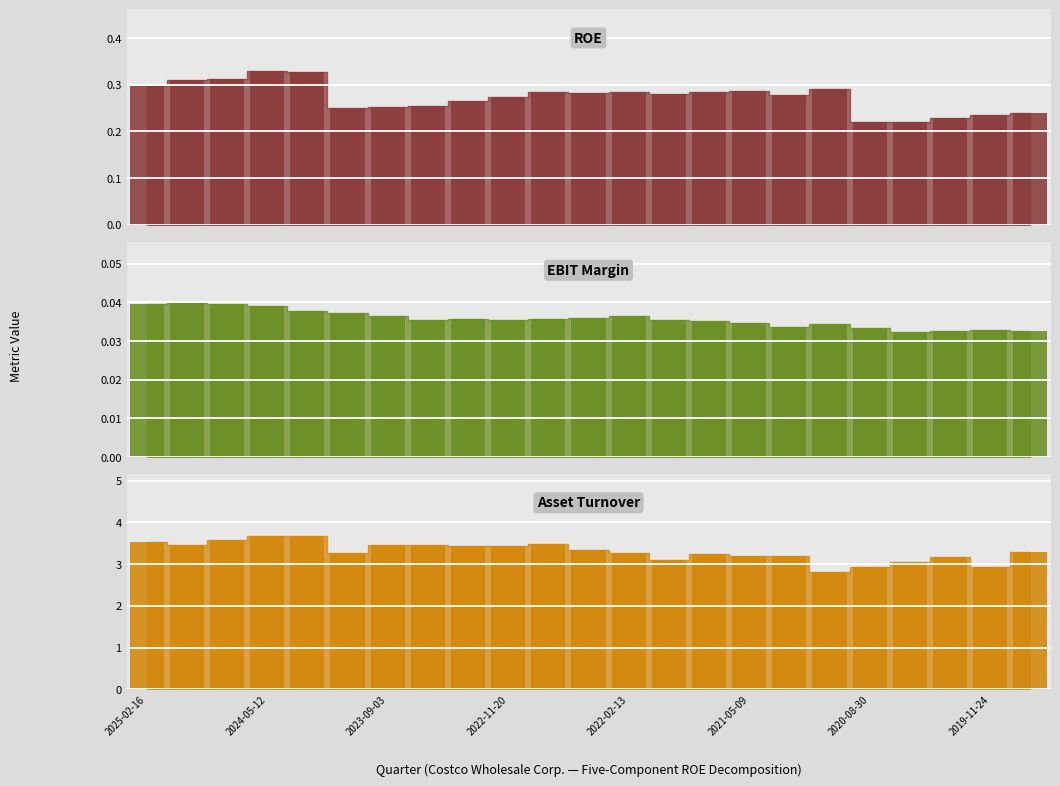

Reading left to right, extract all data points from this chart.

ROE_bar: 0.3	0.3	0.3	0.3	0.3	0.2	0.3	0.3	0.3	0.3	0.3	0.3	0.3	0.3	0.3	0.3	0.3	0.3	0.2	0.2	0.2	0.2	0.2
EBIT Margin_bar: 0.0	0.0	0.0	0.0	0.0	0.0	0.0	0.0	0.0	0.0	0.0	0.0	0.0	0.0	0.0	0.0	0.0	0.0	0.0	0.0	0.0	0.0	0.0
Asset Turnover_bar: 3.5	3.5	3.6	3.7	3.7	3.3	3.5	3.5	3.4	3.4	3.5	3.3	3.3	3.1	3.2	3.2	3.2	2.8	2.9	3.0	3.2	2.9	3.3